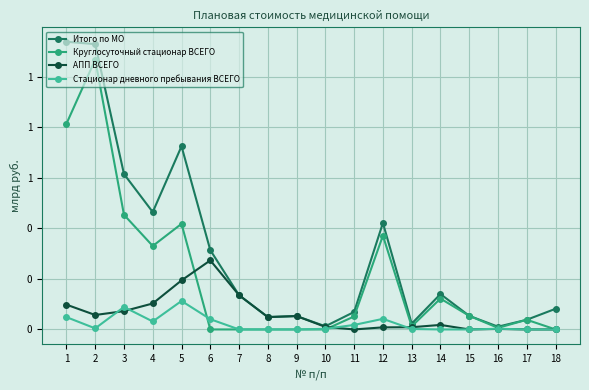

Is the value of Итого по МО at 16 greater than the value of АПП ВСЕГО at 13?

Yes